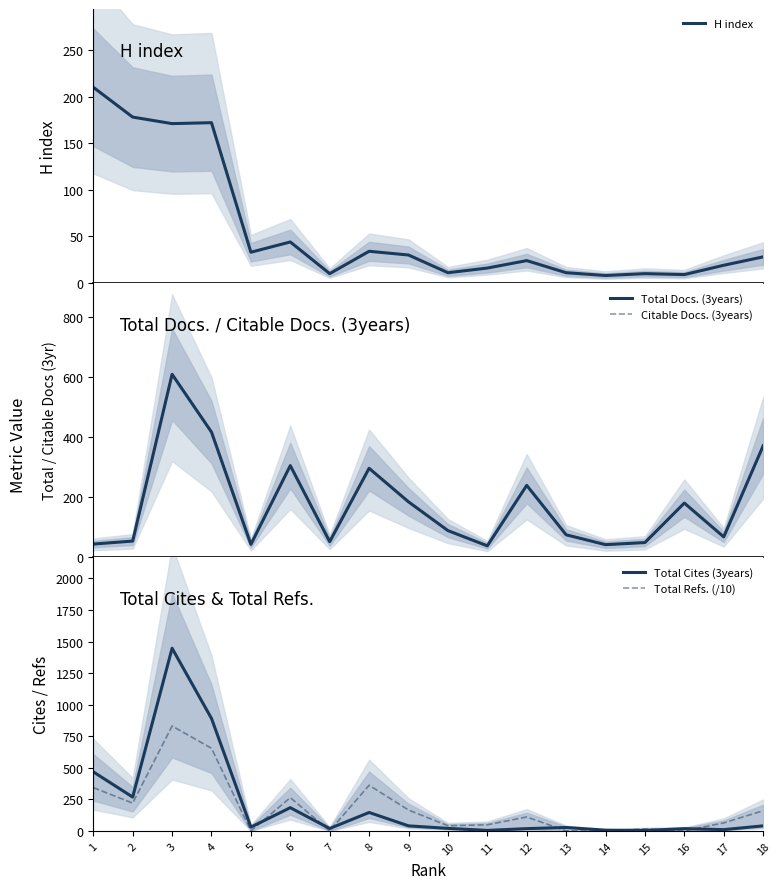

Reading left to right, list all the values displayed in this chart.

H index: 210.0	178.0	171.0	172.0	33.0	44.0	10.0	34.0	30.0	11.0	16.0	24.0	11.0	8.0	10.0	9.0	19.0	28.0
Total Docs. (3years): 43.0	53.0	610.0	417.0	42.0	305.0	51.0	296.0	184.0	88.0	37.0	239.0	74.0	41.0	48.0	180.0	67.0	371.0
Citable Docs. (3years): 43.0	53.0	610.0	417.0	42.0	305.0	50.0	296.0	184.0	88.0	37.0	239.0	73.0	40.0	48.0	179.0	66.0	371.0
Total Cites (3years): 468.0	268.0	1447.0	891.0	30.0	184.0	19.0	146.0	40.0	20.0	4.0	18.0	27.0	6.0	3.0	18.0	10.0	40.0
Total Refs. (/10): 343.2	220.1	830.8	654.8	0.0	263.3	0.0	361.7	165.6	40.7	48.1	110.4	0.0	0.0	16.2	0.0	63.4	159.6